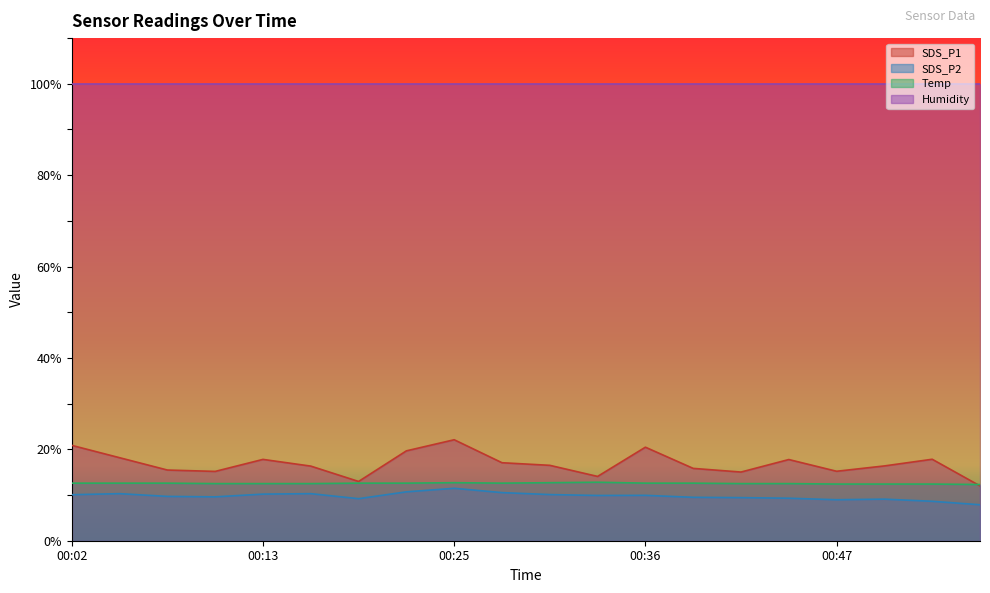

At which category is the sum across all series the highest?

00:25